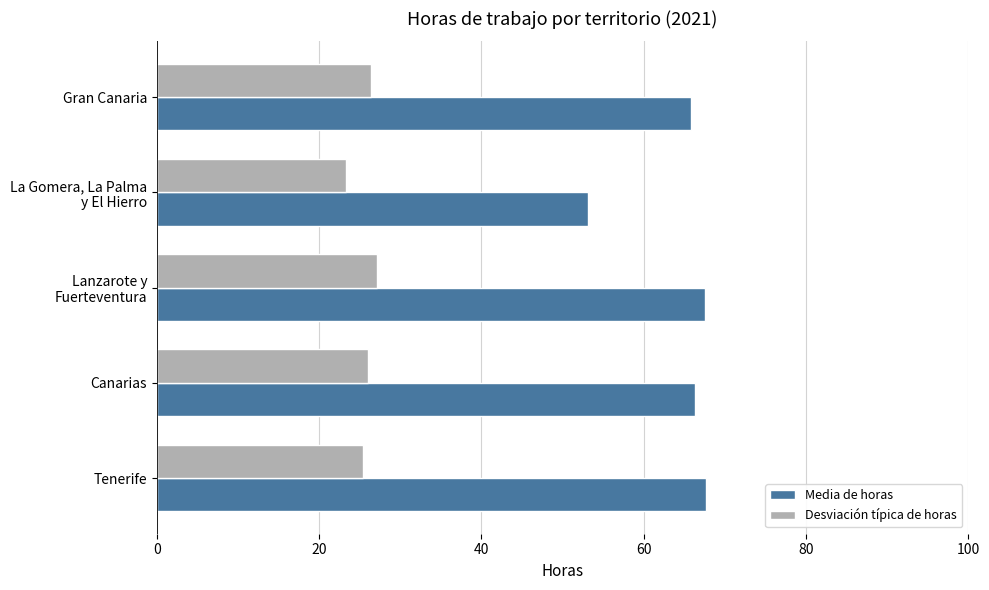

What is the difference between the maximum and minimum values in the Desviación típica de horas series?

3.8